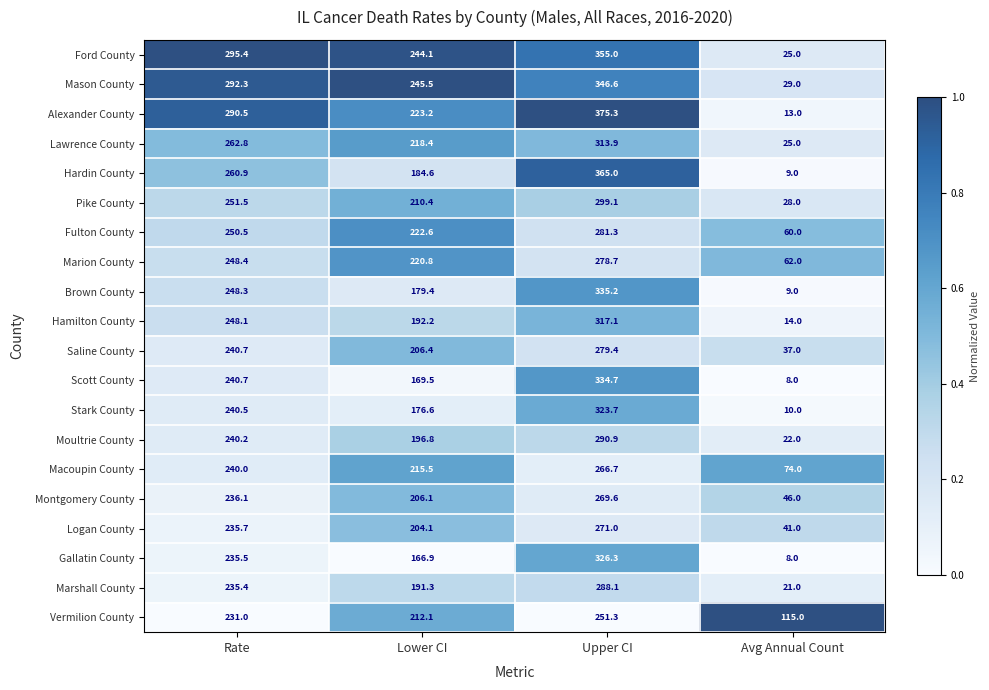

Which series has the largest total across all categories?

Ford County